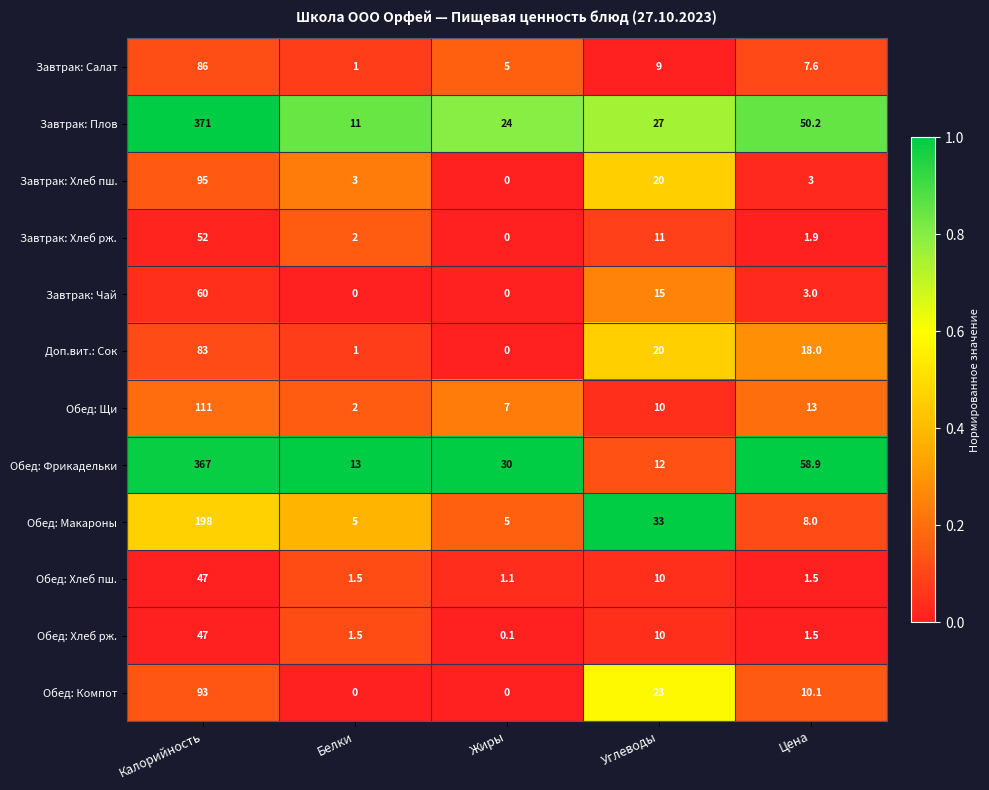

What is the average value of the Завтрак: Чай series?

15.6